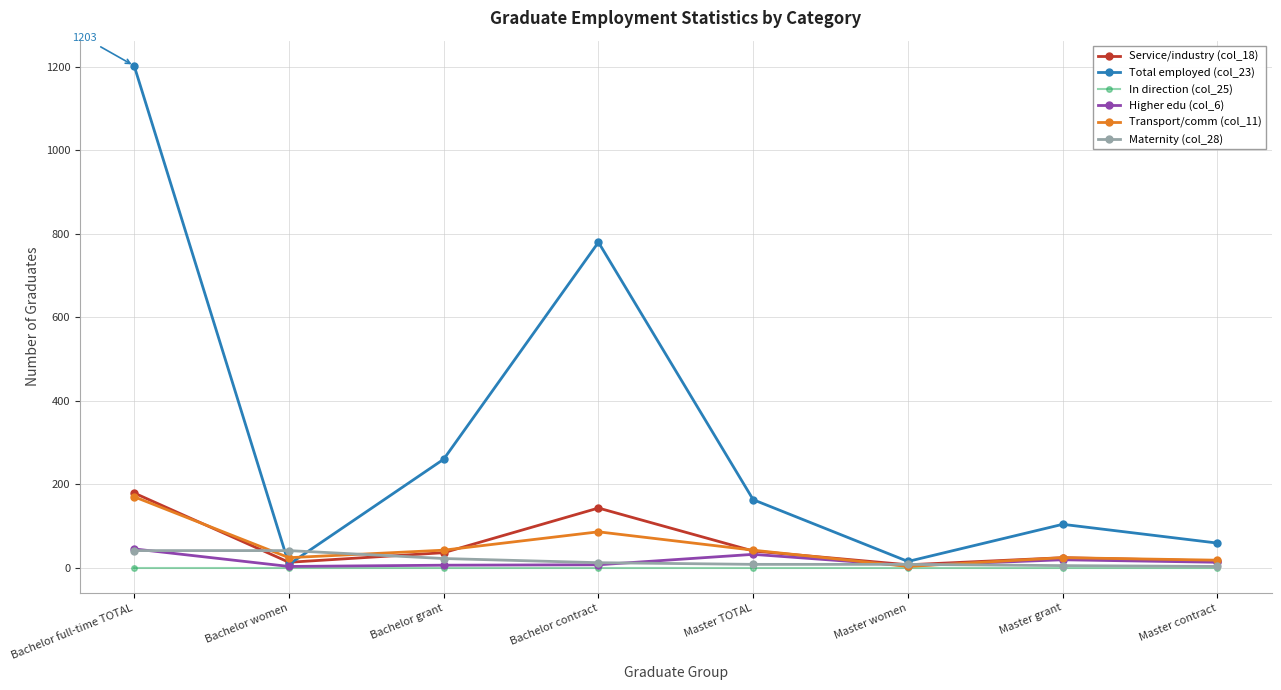

Which category has the highest value in the Higher edu (col_6) series?

Bachelor full-time TOTAL